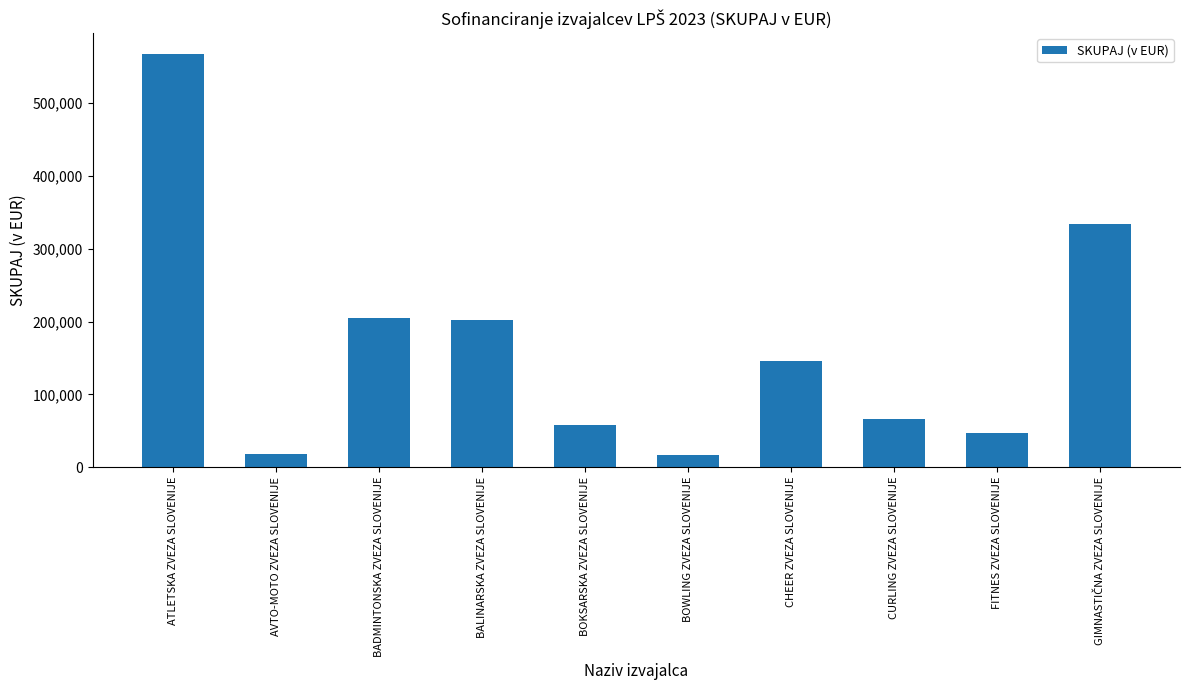

What position from the right is BOWLING ZVEZA SLOVENIJE?

5